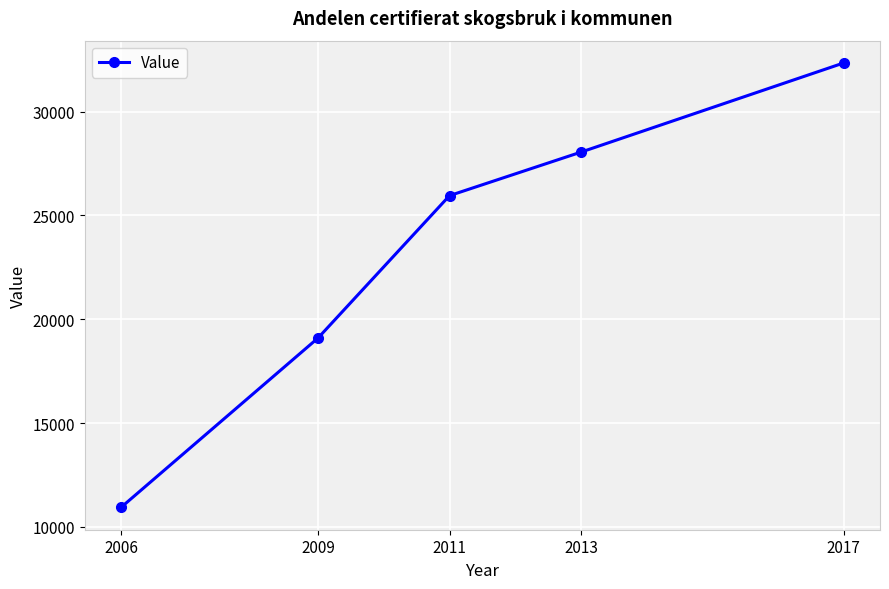

Does the chart have visible grid lines?

Yes